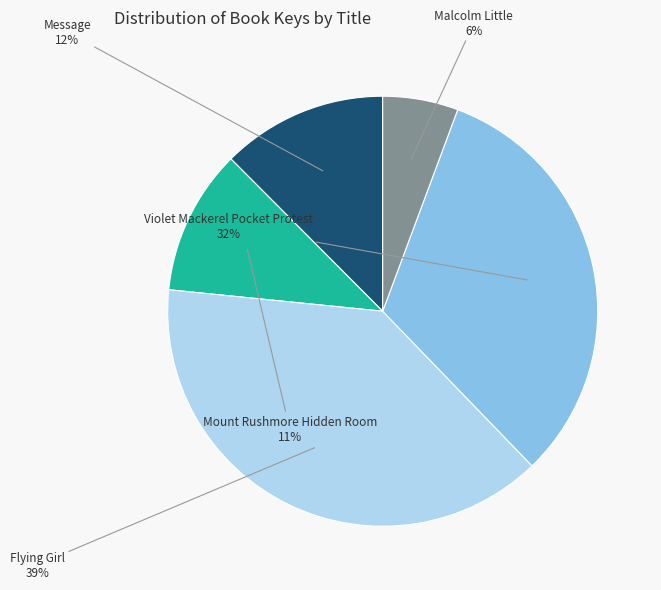

Does any single category account for the majority?

No